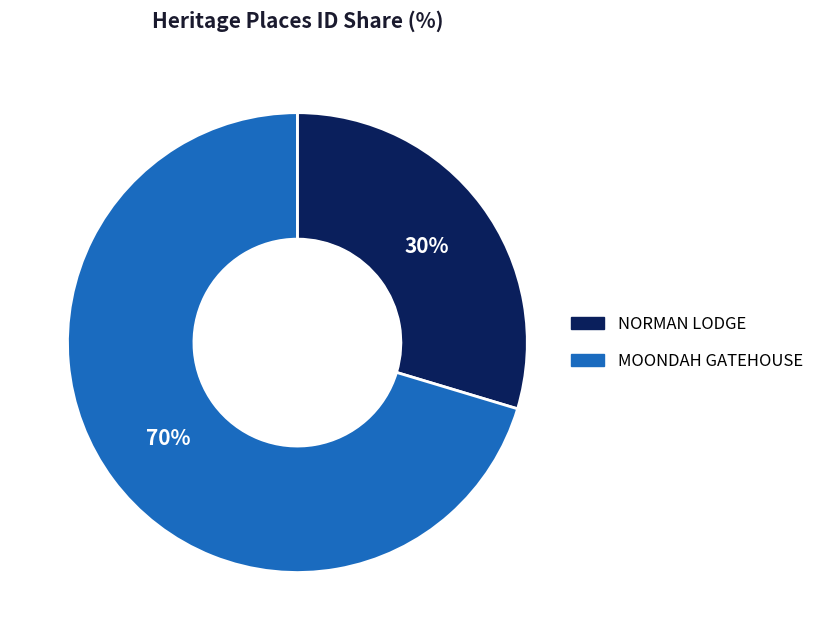

Do MOONDAH GATEHOUSE and NORMAN LODGE together represent more than half of the pie?

Yes